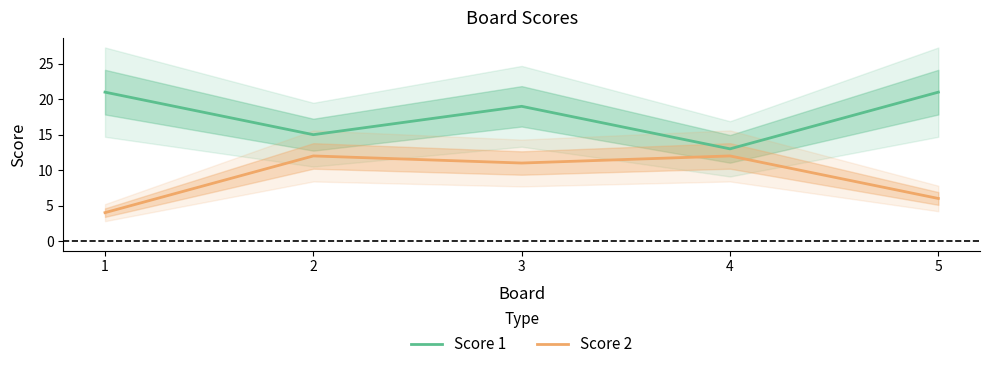

At which label does Score 2 first exceed 11?

2